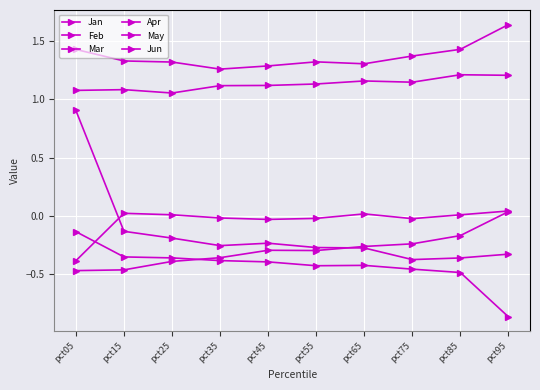

True or false: Apr and Jan intersect in this chart.

False